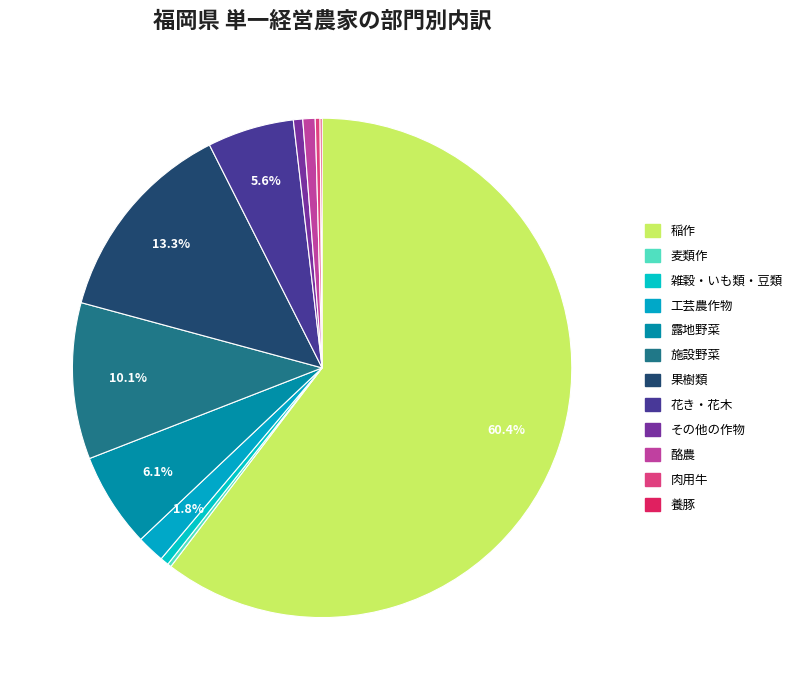

What is the majority slice?

稲作